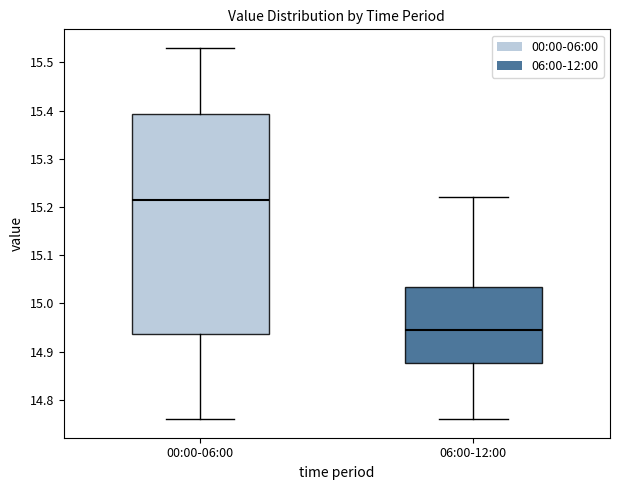

Reading left to right, transcribe this box plot: for each box, give where its median line is, the range the box spans, and where its two whiskers end, as read against the y-axis. The values are not printed on the chart, so give them approximately, as read against the axis.

00:00-06:00: median 15.22, box 14.94 to 15.39, whiskers 14.76 to 15.53
06:00-12:00: median 14.95, box 14.88 to 15.04, whiskers 14.76 to 15.22